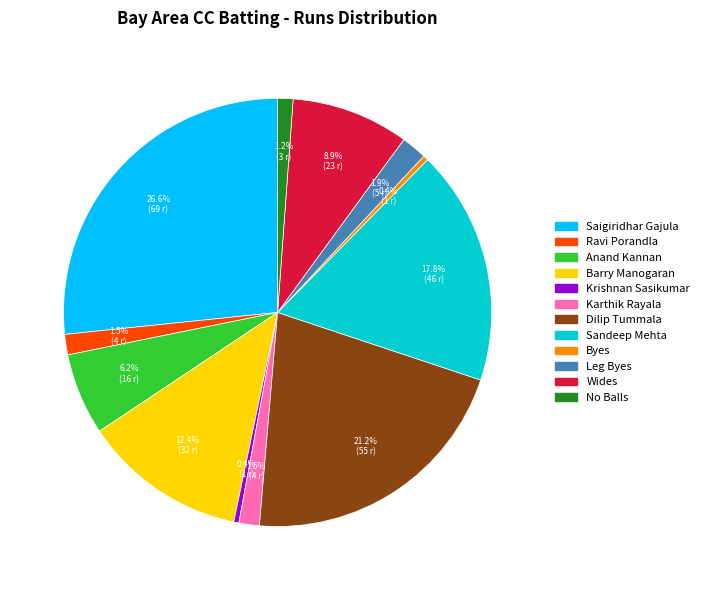

Is there a majority slice in this chart?

No